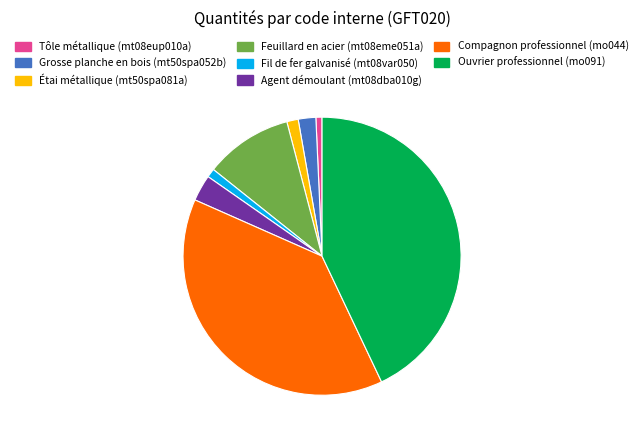

Is it true that Compagnon professionnel (mo044) is 31% of the pie?

False